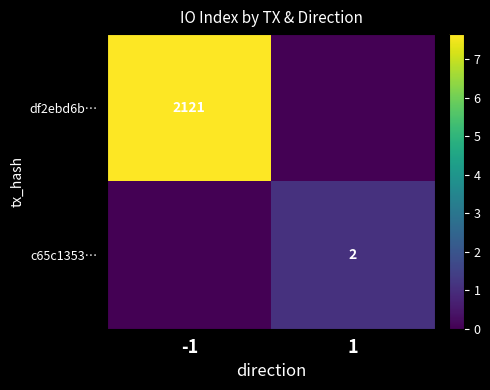

Is it true that c65c1353… equals 3 at 1?

False